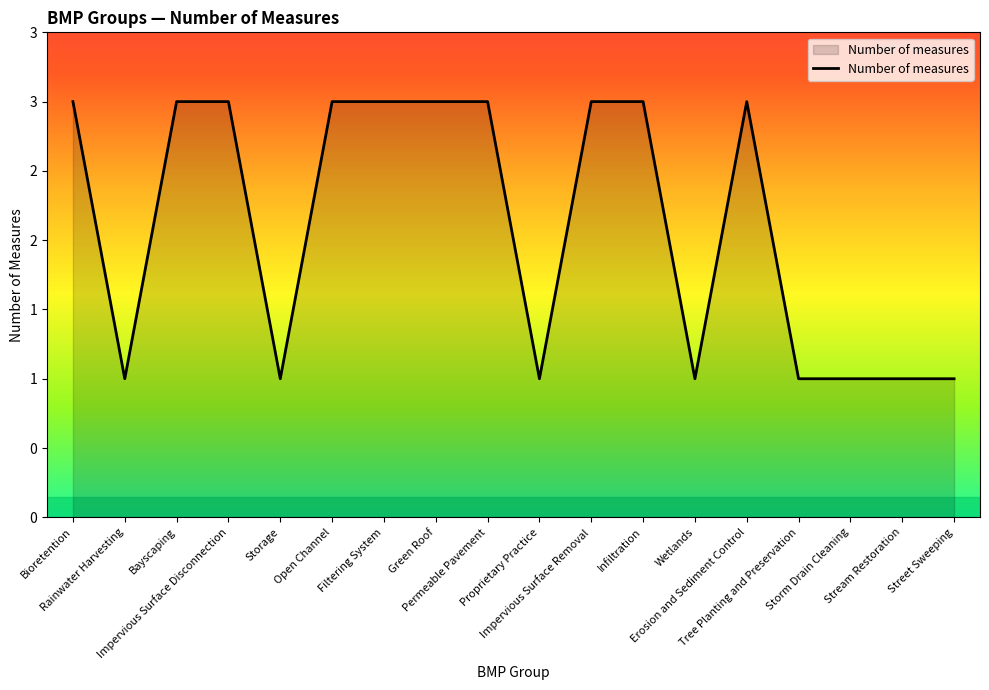

Is this an area chart (filled region under the line)?

Yes